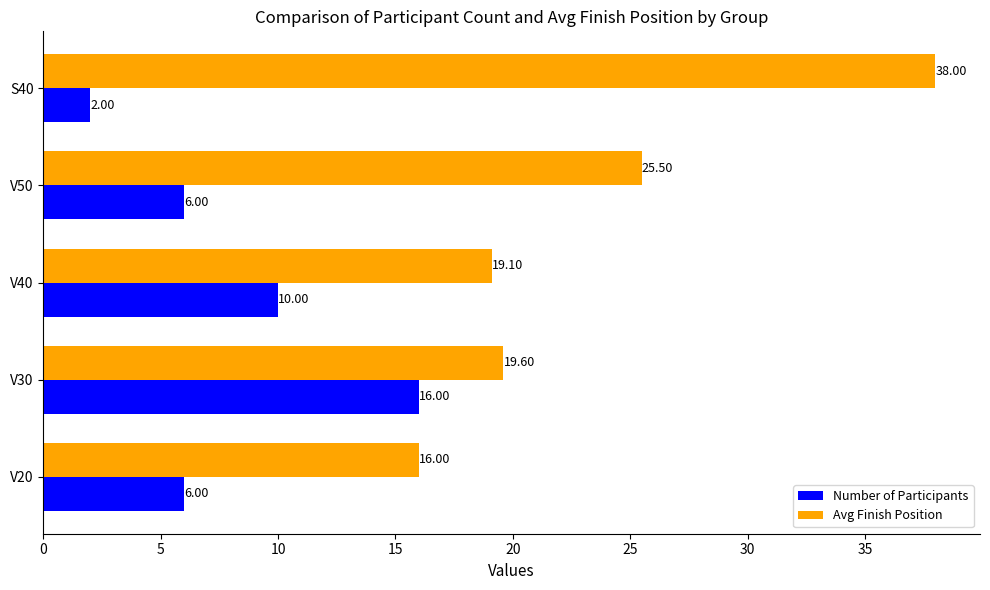

Which series has the widest spread of values?

Avg Finish Position